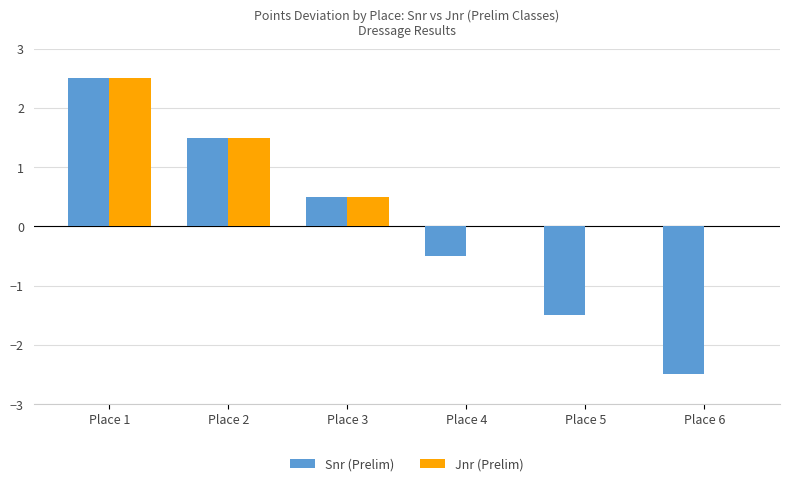

Which series has the largest total across all categories?

Jnr (Prelim)